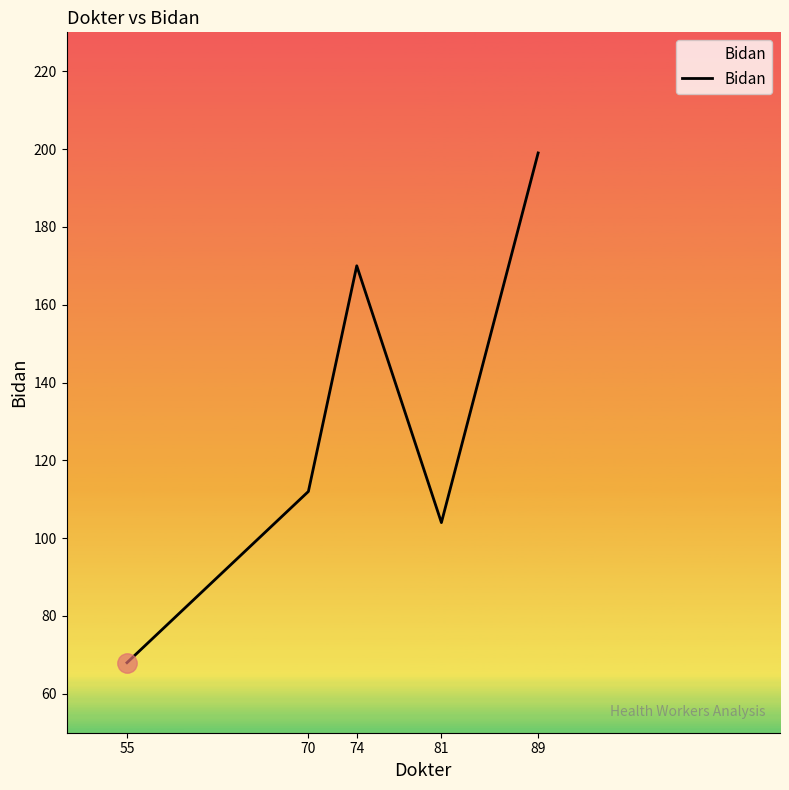

Which has a higher value, 70 or 89?

89